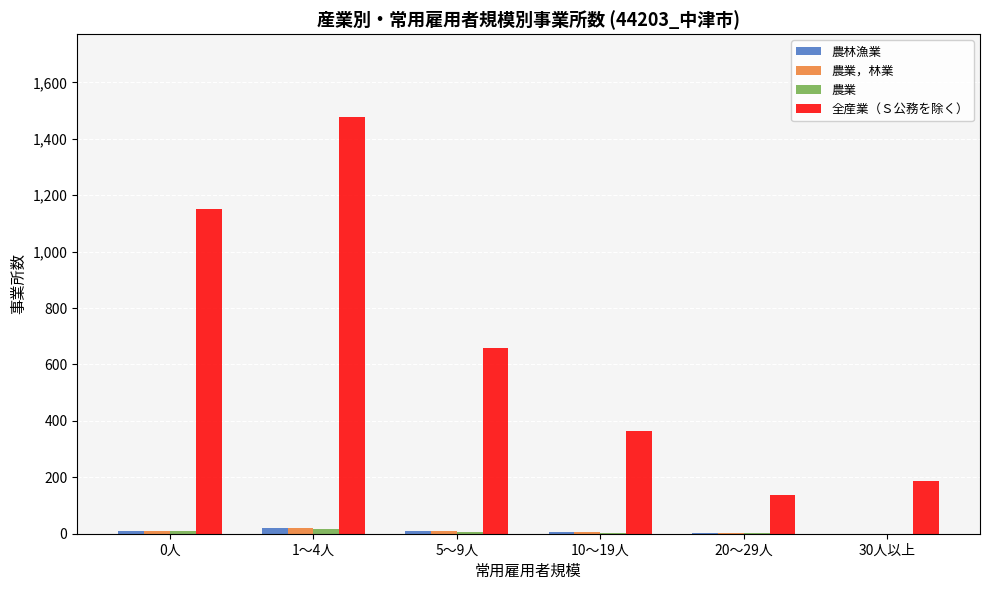

Between 1～4人 and 20～29人, which series saw the biggest shift?

全産業（Ｓ公務を除く）